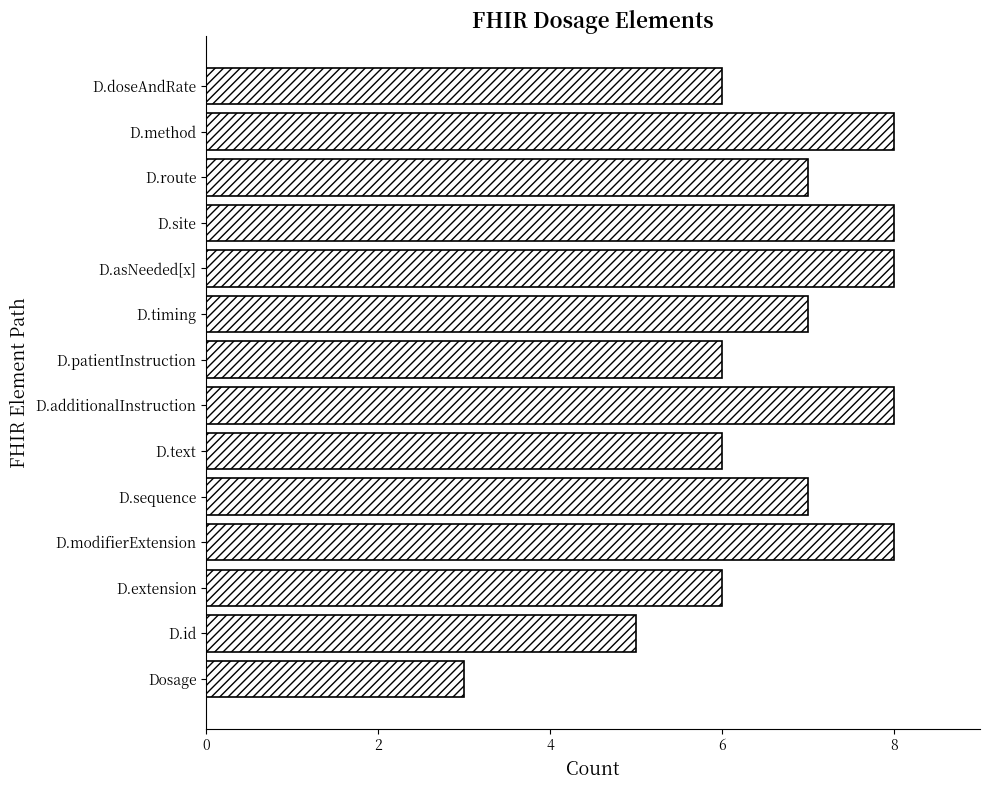

Approximately how many times larger is the value at D.id compared to D.additionalInstruction?

0.6